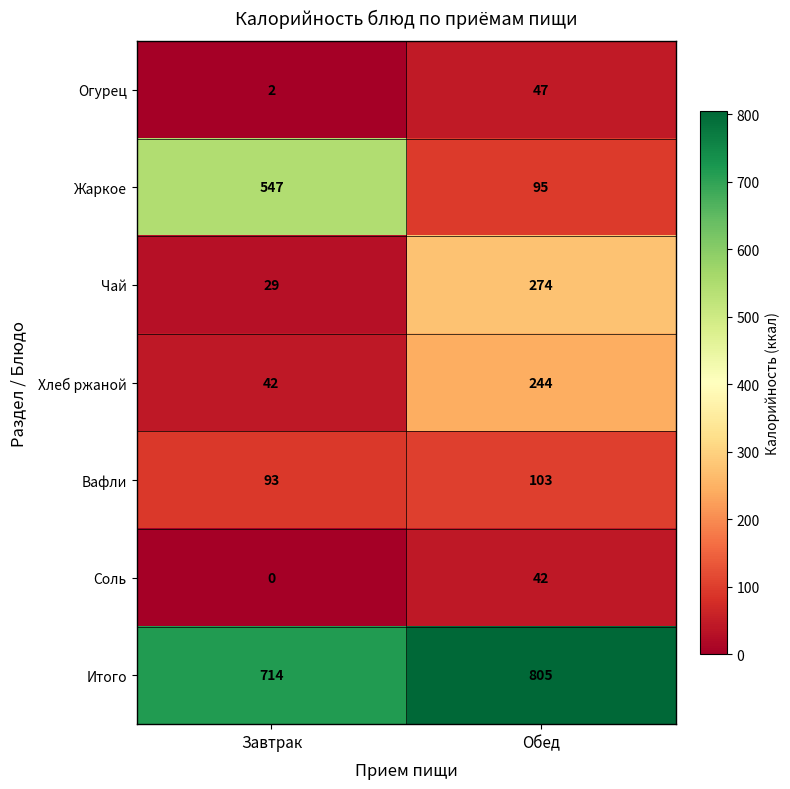

What is the maximum value shown in the chart?

805